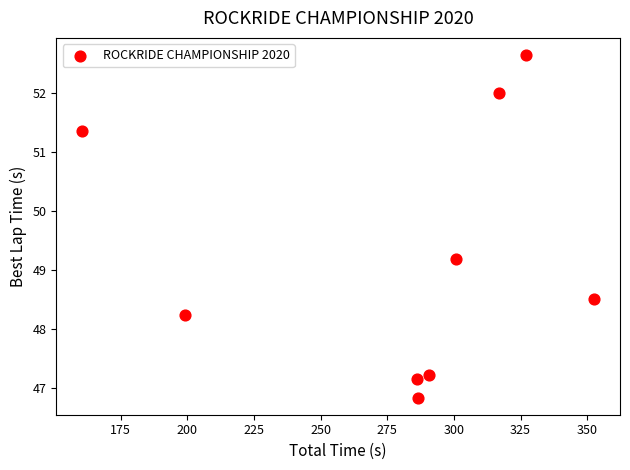

What is the range of X values (max minus min)?

192.2